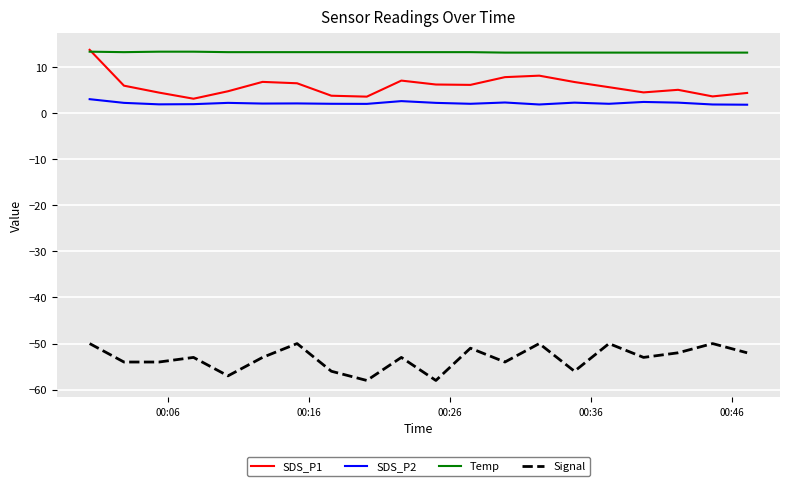

What is the sum of all SDS_P1 values?

117.3